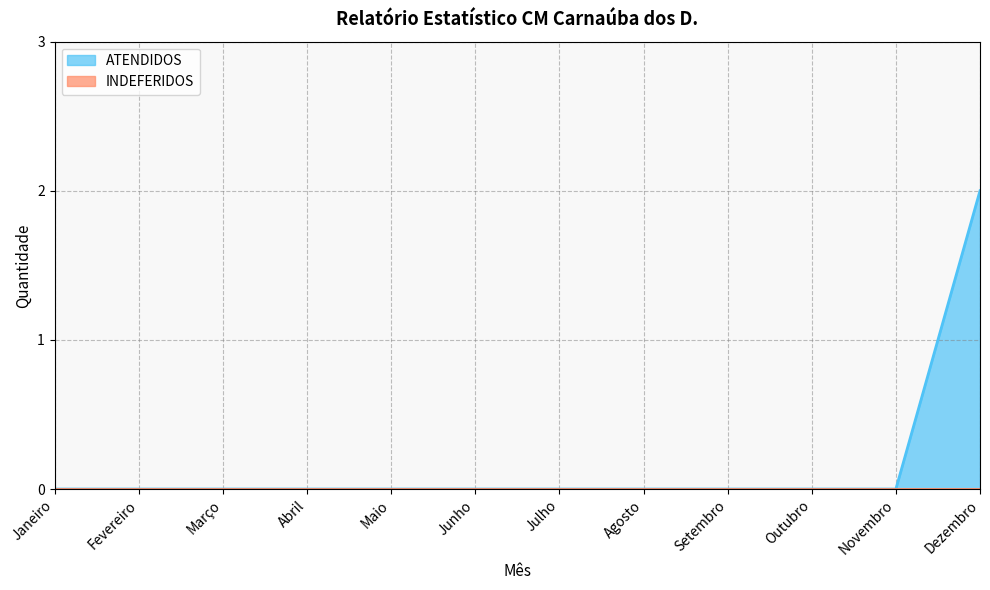

Does the chart have visible grid lines?

Yes